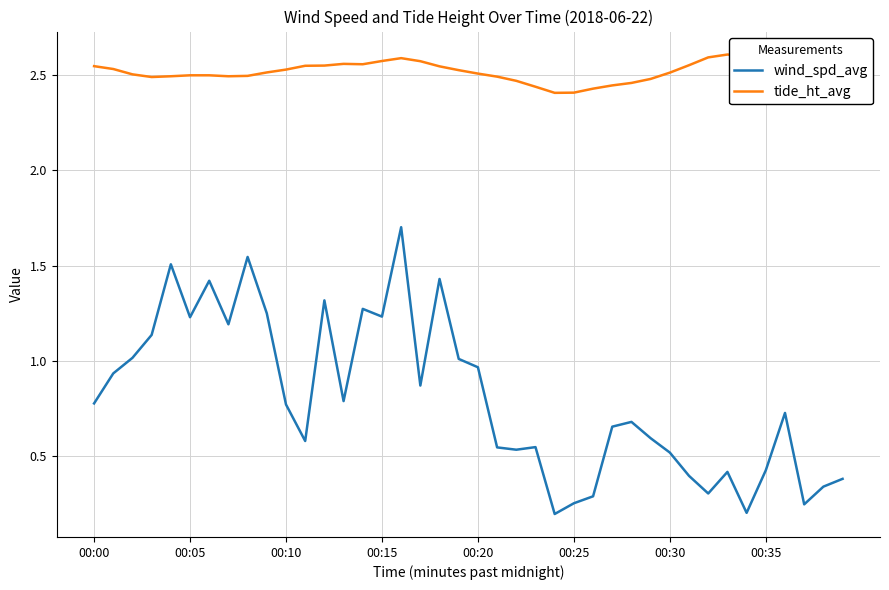

List the series in order of their overall mean, highest first.

tide_ht_avg, wind_spd_avg